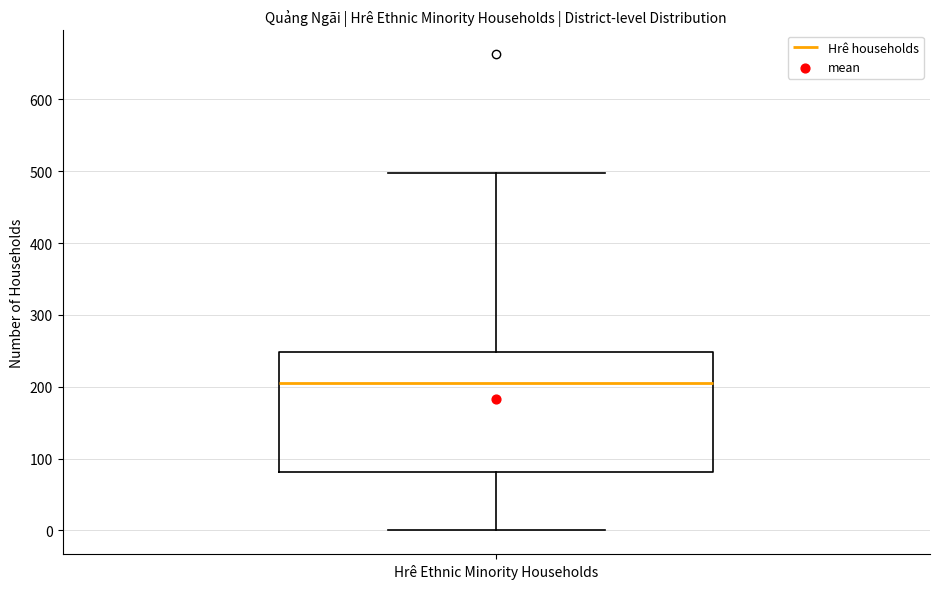

Transcribe this box plot: give where the median line is, the range the box spans, and where the two whiskers end, as read against the y-axis. The values are not printed on the chart, so give them approximately, as read against the axis.

median 210, box 80 to 250, whiskers 0 to 500